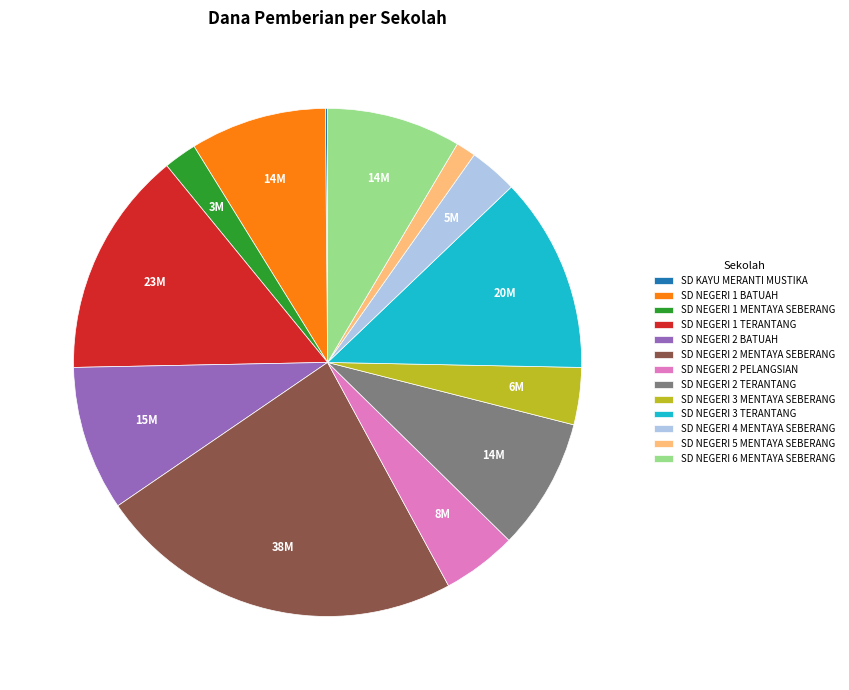

Is there a majority slice in this chart?

No